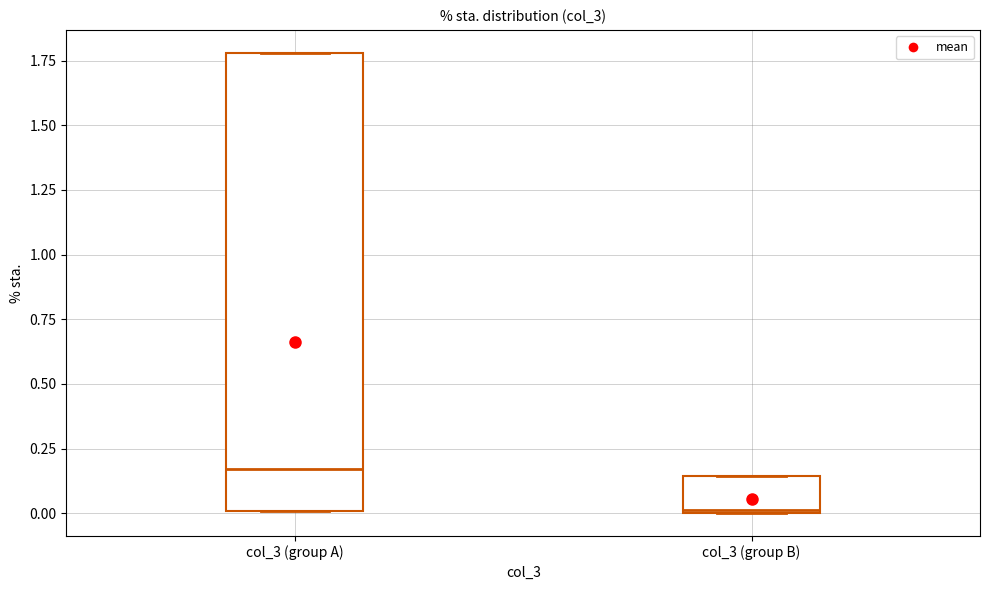

Which box has the highest median line?

col_3 (group A)